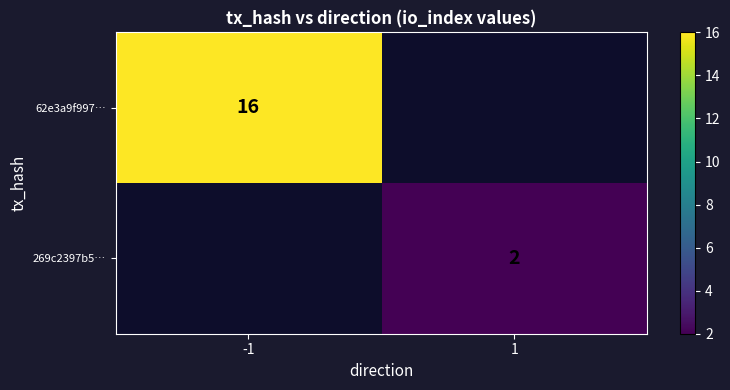

Is it true that 62e3a9f997… equals 16 at -1?

True